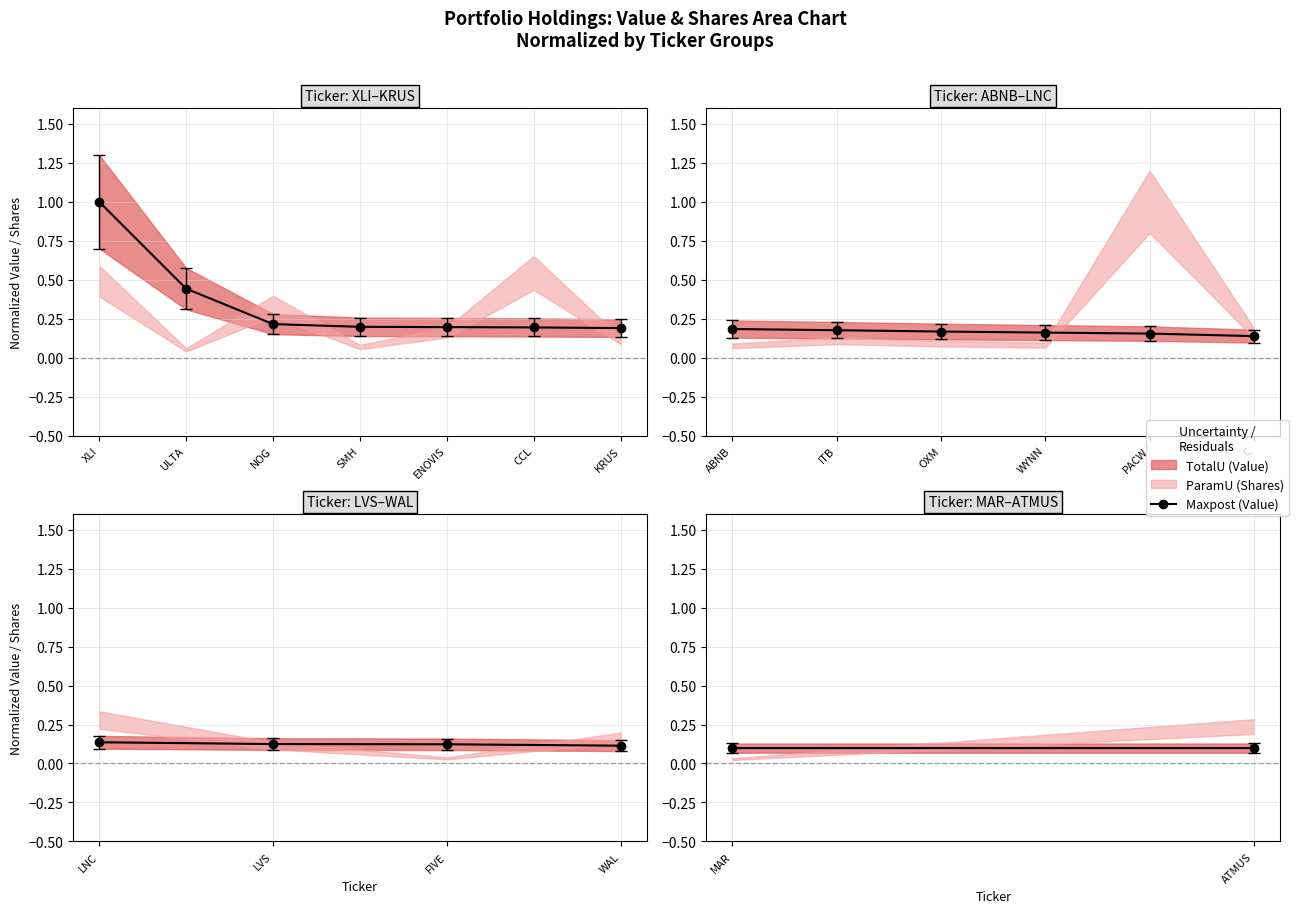

What is the minimum value shown in the chart?

0.1